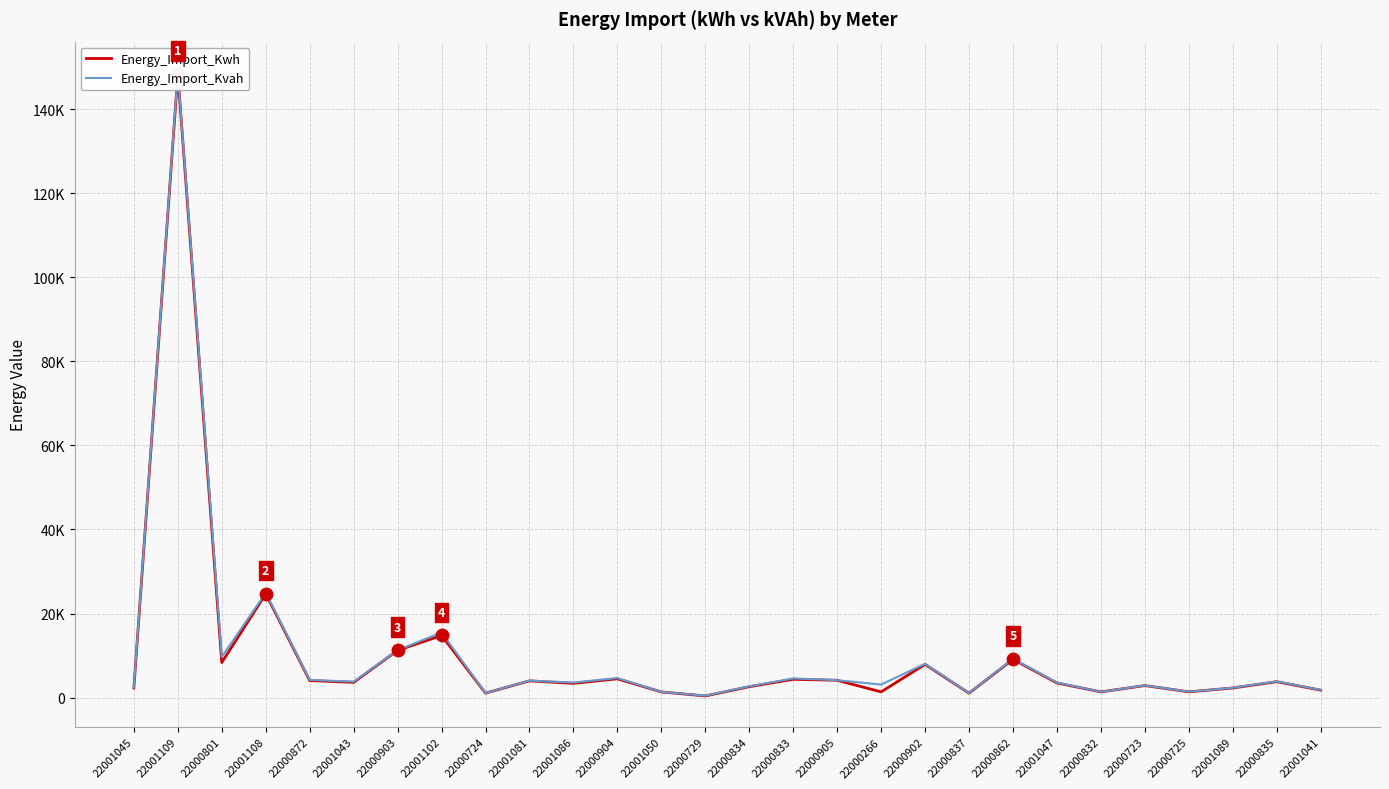

What is the maximum value for Energy_Import_Kvah?

148658.9